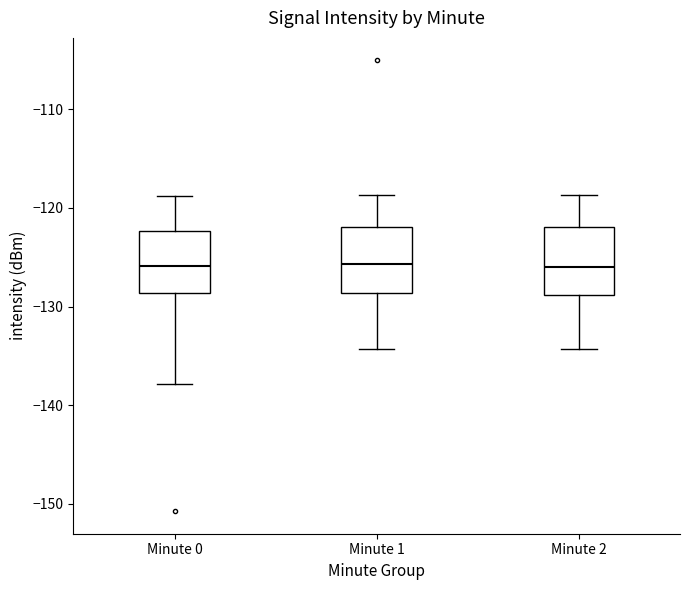

Reading left to right, transcribe this box plot: for each box, give where its median line is, the range the box spans, and where its two whiskers end, as read against the y-axis. The values are not printed on the chart, so give them approximately, as read against the axis.

Minute 0: median -126, box -129 to -122, whiskers -138 to -119
Minute 1: median -126, box -129 to -122, whiskers -134 to -119
Minute 2: median -126, box -129 to -122, whiskers -134 to -119